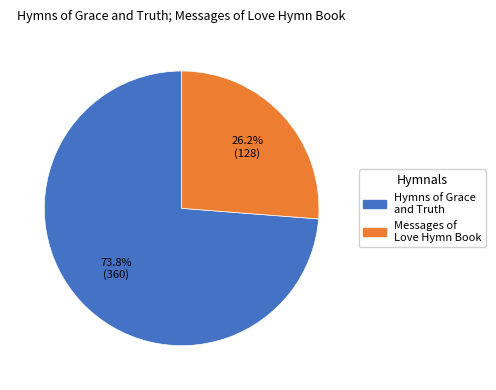

Which slice represents more than half of the pie?

Hymns of Grace and Truth